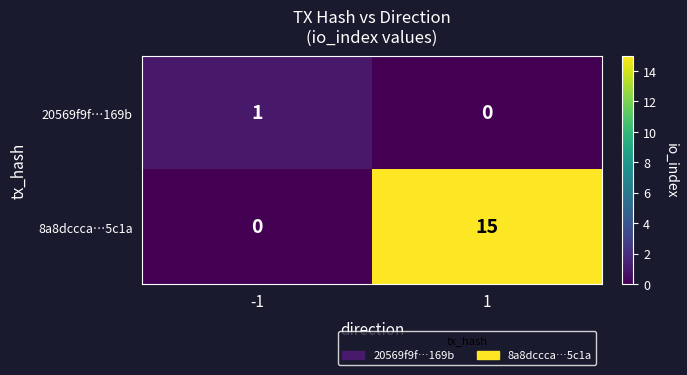

List the series in order of their peak value, lowest first.

20569f9f…169b, 8a8dccca…5c1a